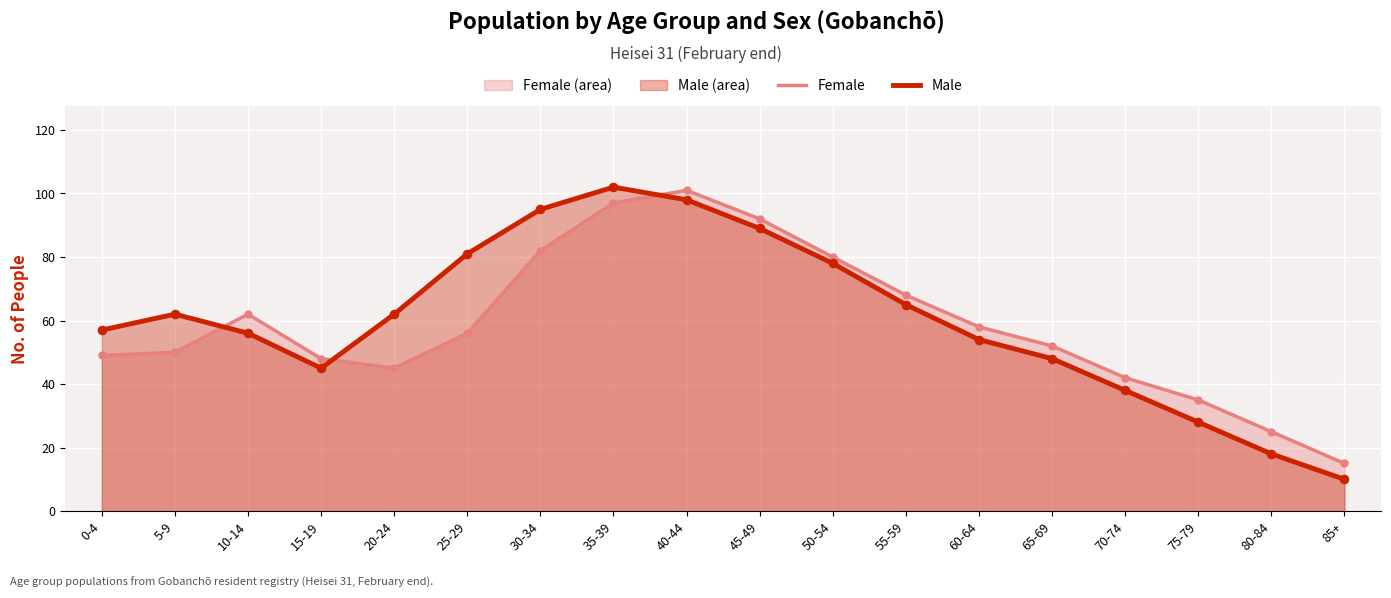

Is the value of Male at 40-44 greater than the value of Female at 55-59?

Yes